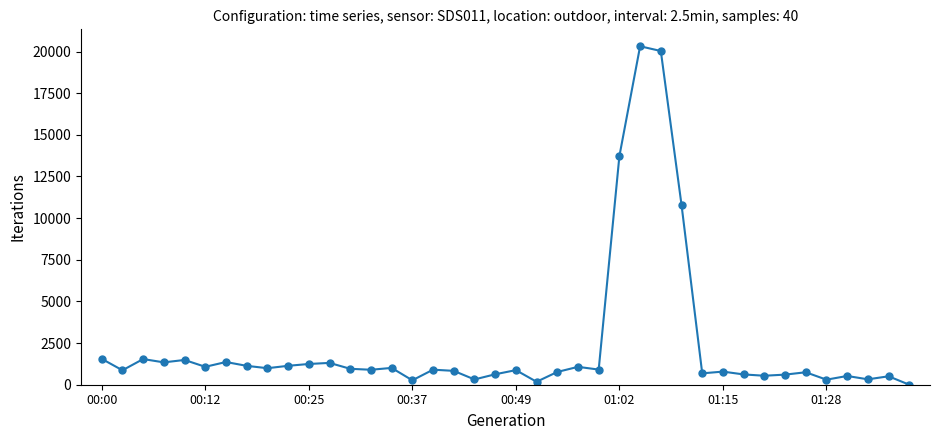

True or false: the data has more than 2 interior local peaks.

True